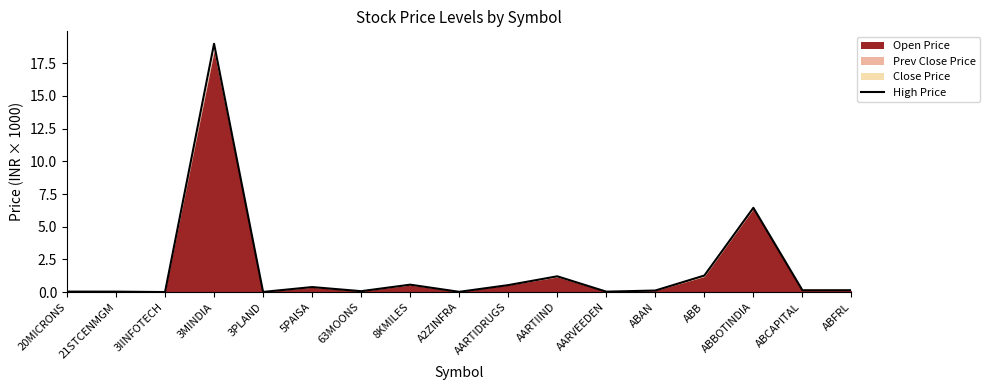

List the labels in order of value, smallest first.

3IINFOTECH, 3PLAND, A2ZINFRA, AARVEEDEN, 21STCENMGM, 20MICRONS, 63MOONS, ABAN, ABCAPITAL, ABFRL, 5PAISA, AARTIDRUGS, 8KMILES, AARTIIND, ABB, ABBOTINDIA, 3MINDIA